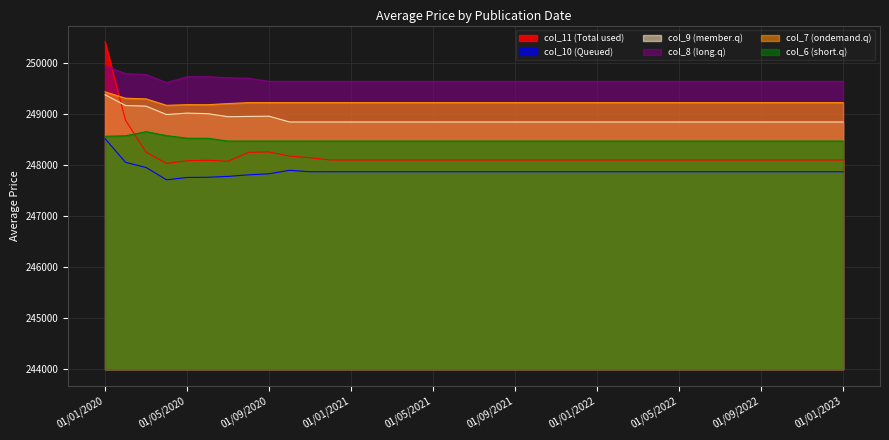

Is the value of col_10 at 01/04/2020 greater than the value of col_11 at 01/07/2022?

No